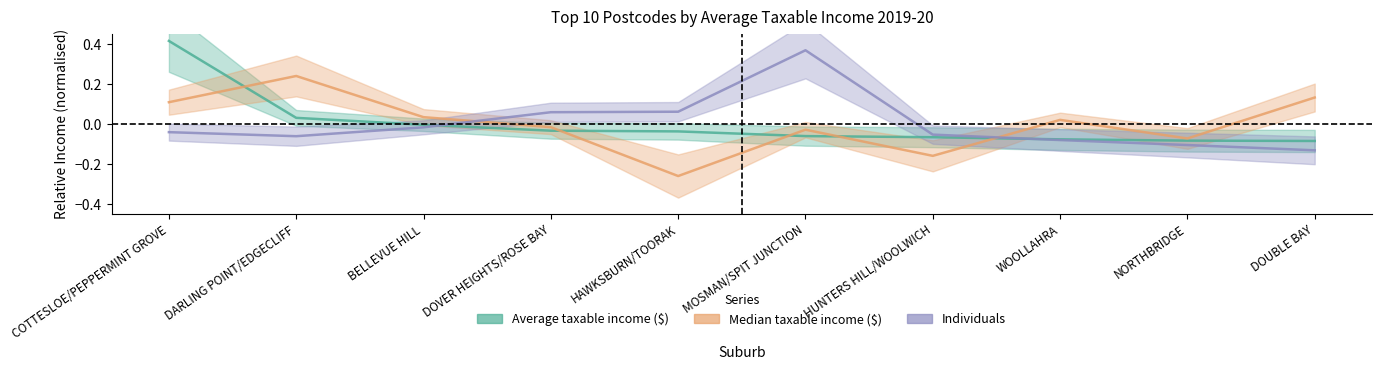

Which category has the highest value in the Median taxable income ($) series?

DARLING POINT/EDGECLIFF